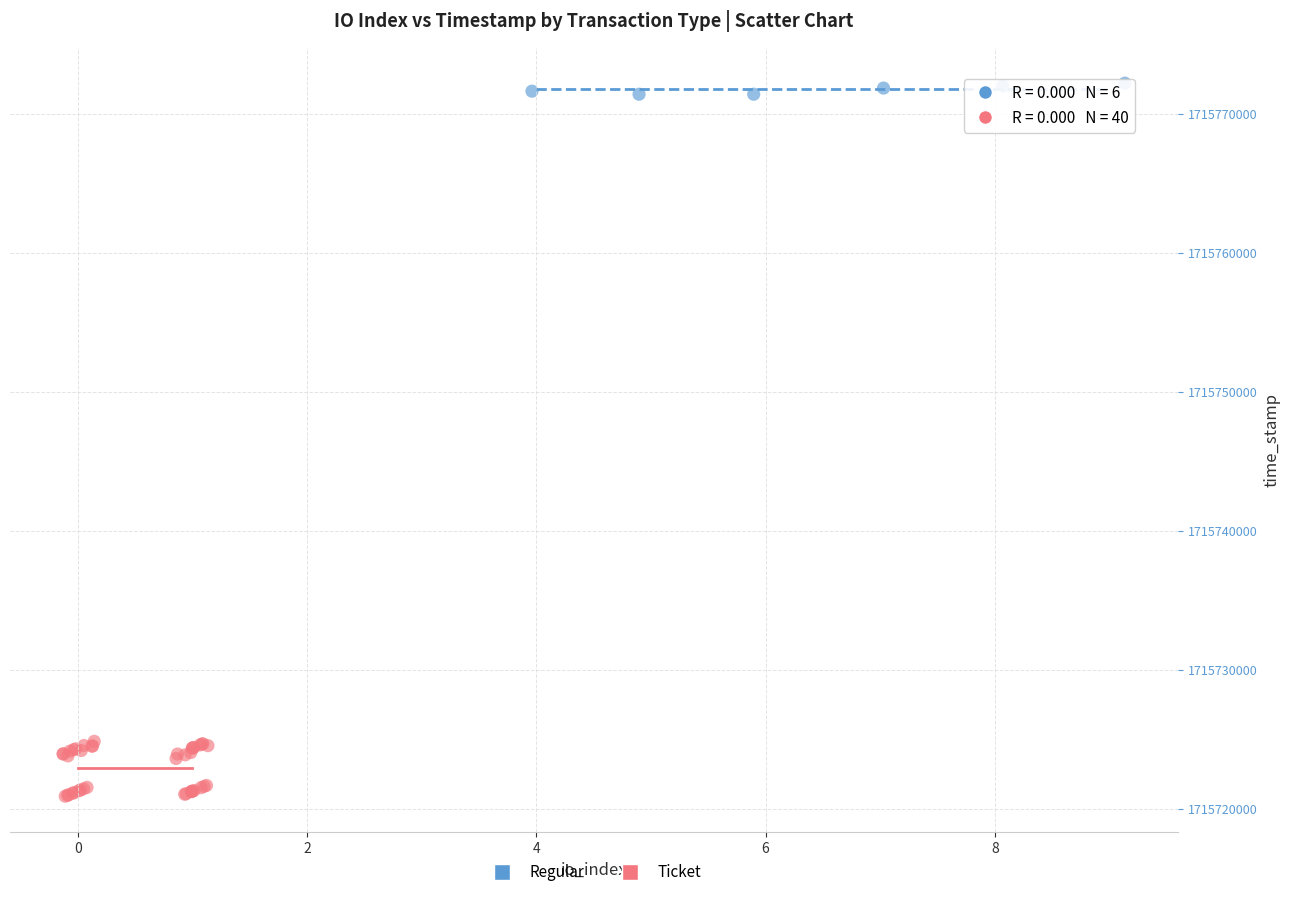

Which series has the largest Y range (max minus min)?

Ticket